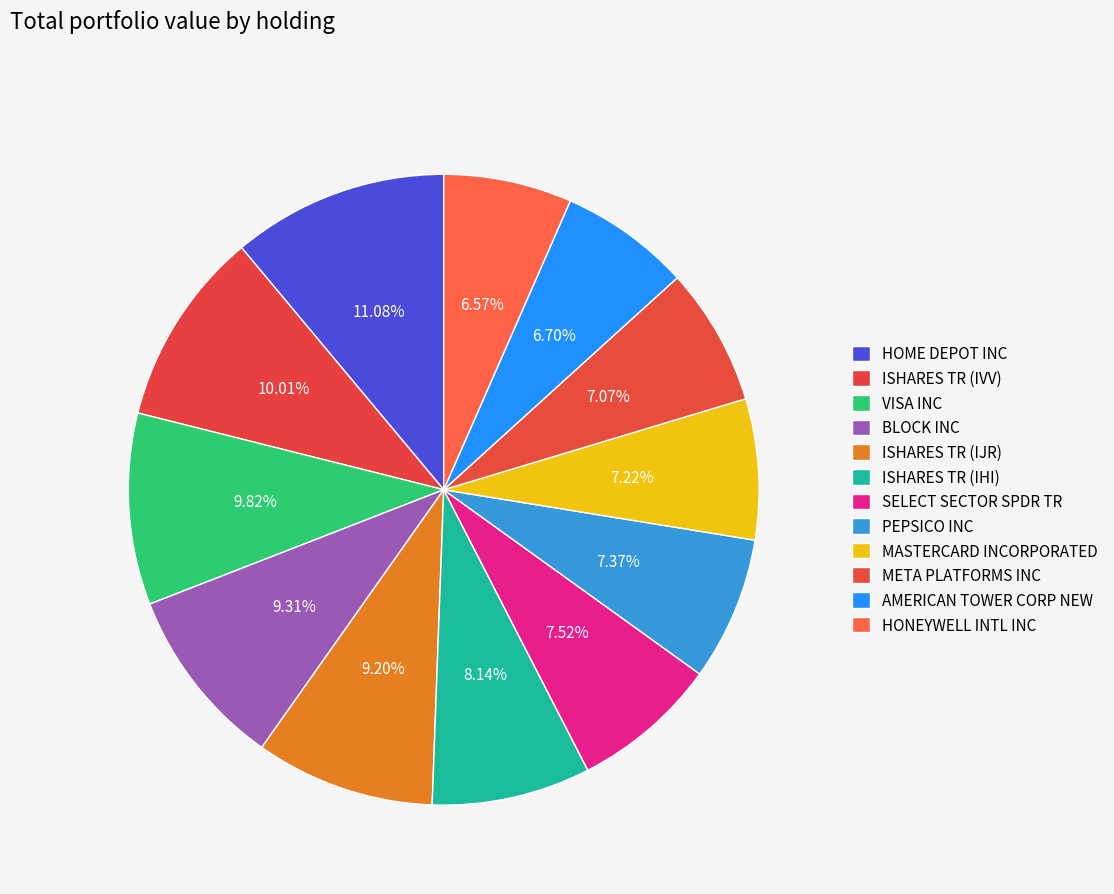

What percentage is the SELECT SECTOR SPDR TR slice, to the nearest percent?

8%